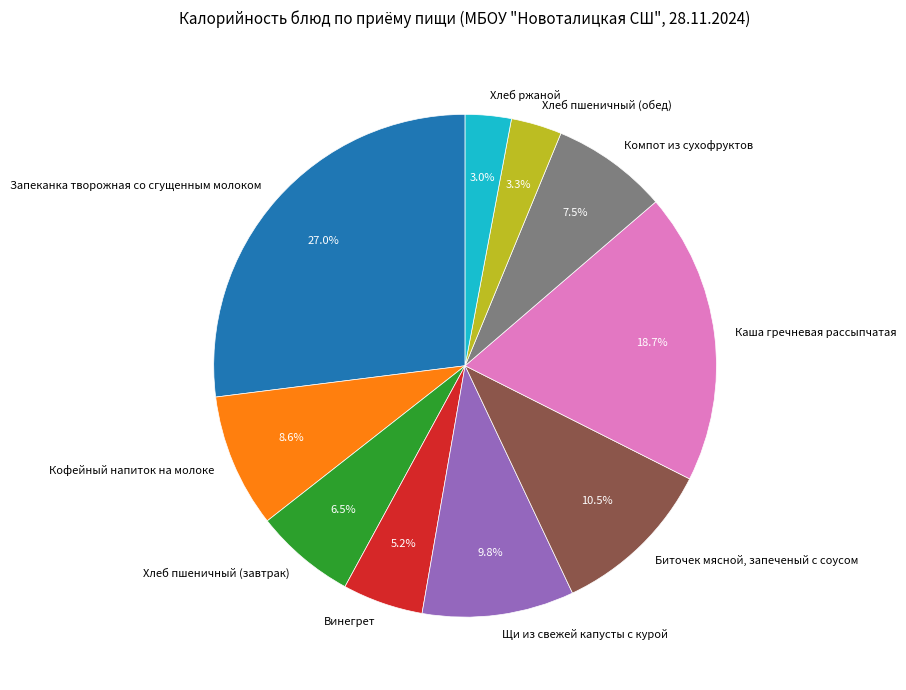

To the nearest percent, what percentage of the pie is Винегрет?

5%